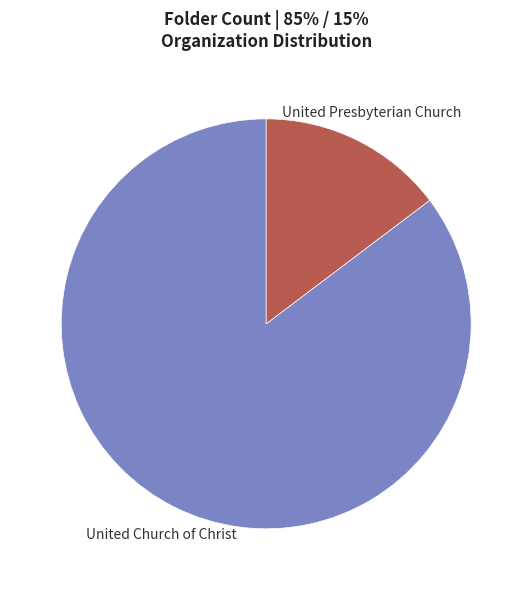

Is the sum of United Church of Christ and United Presbyterian Church greater than half?

Yes